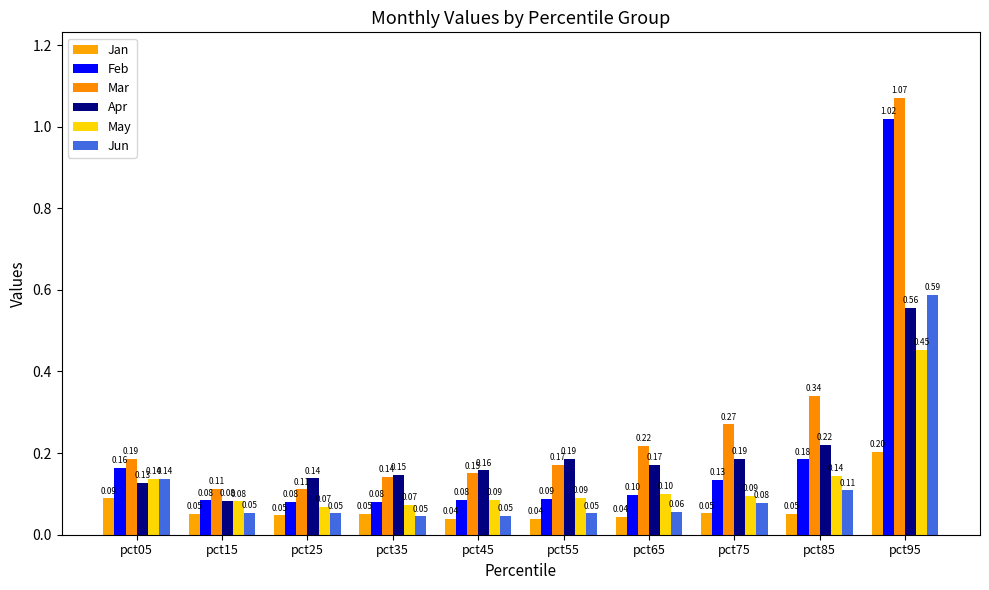

Which series has the widest spread of values?

Mar